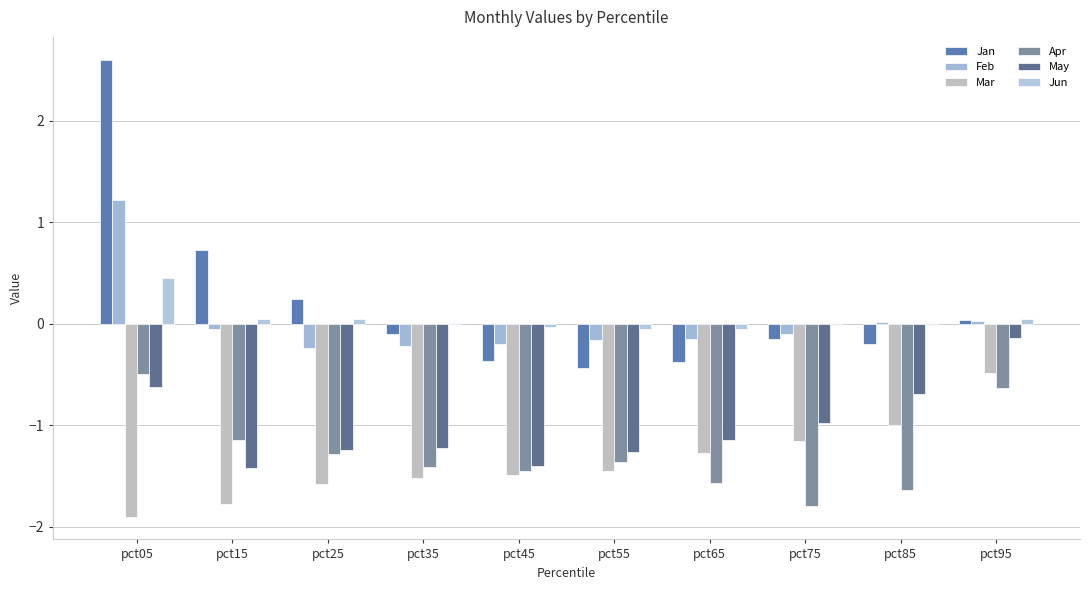

At which label does Apr first exceed -1?

pct05